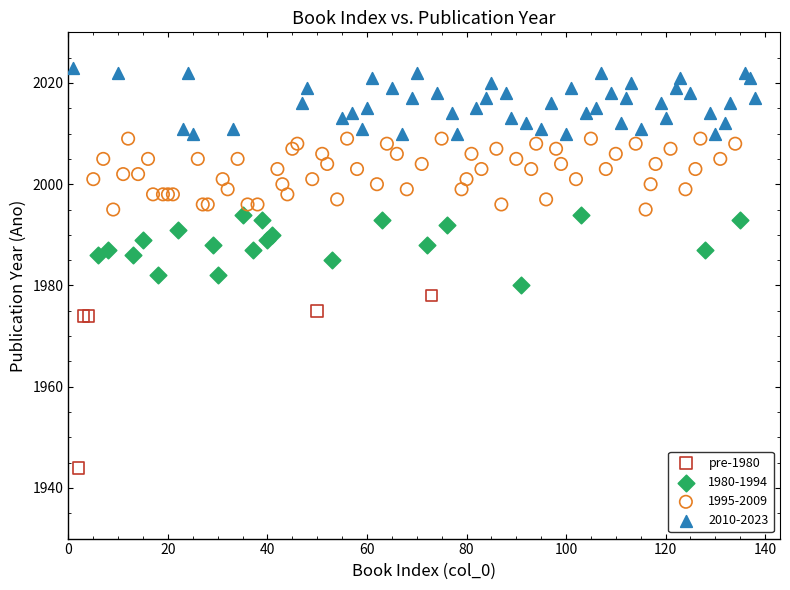

Which series reaches the minimum Y coordinate?

pre-1980